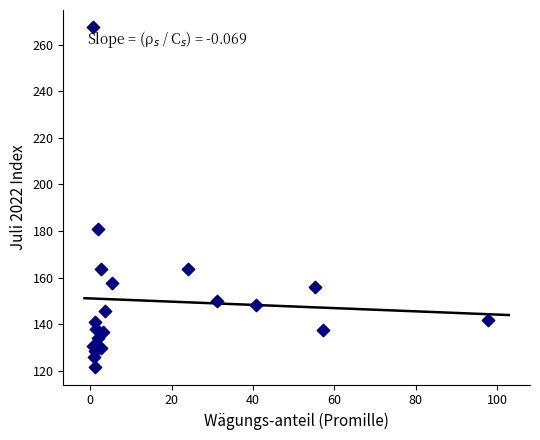

What is the range of Y values (max minus min)?

146.0